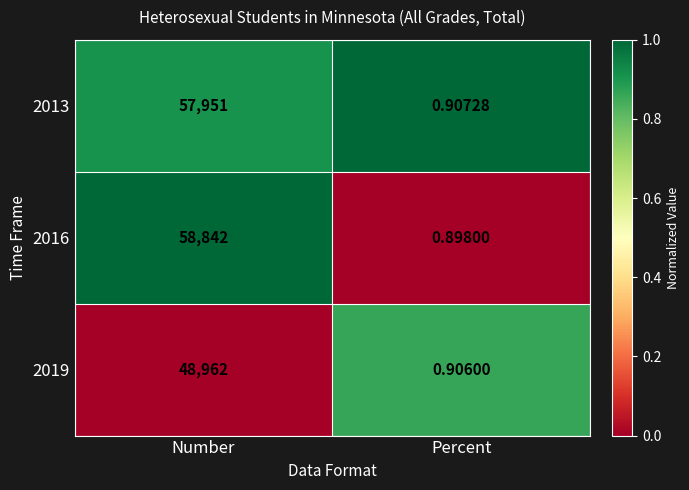

How many categories are shown in the chart?

2